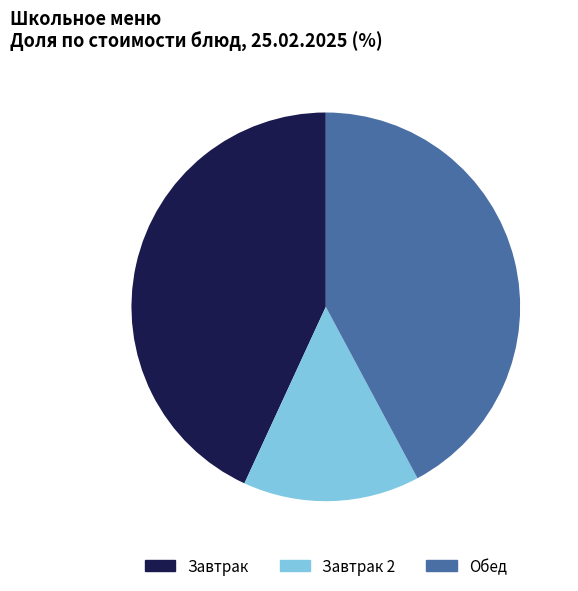

Is the sum of Завтрак 2 and Завтрак greater than half?

Yes